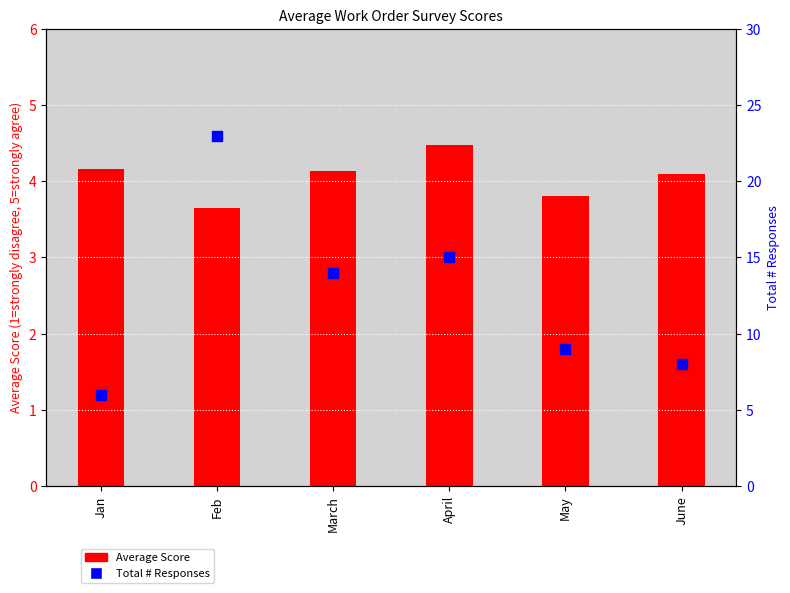

What is the total value across all series at Jan?

10.2